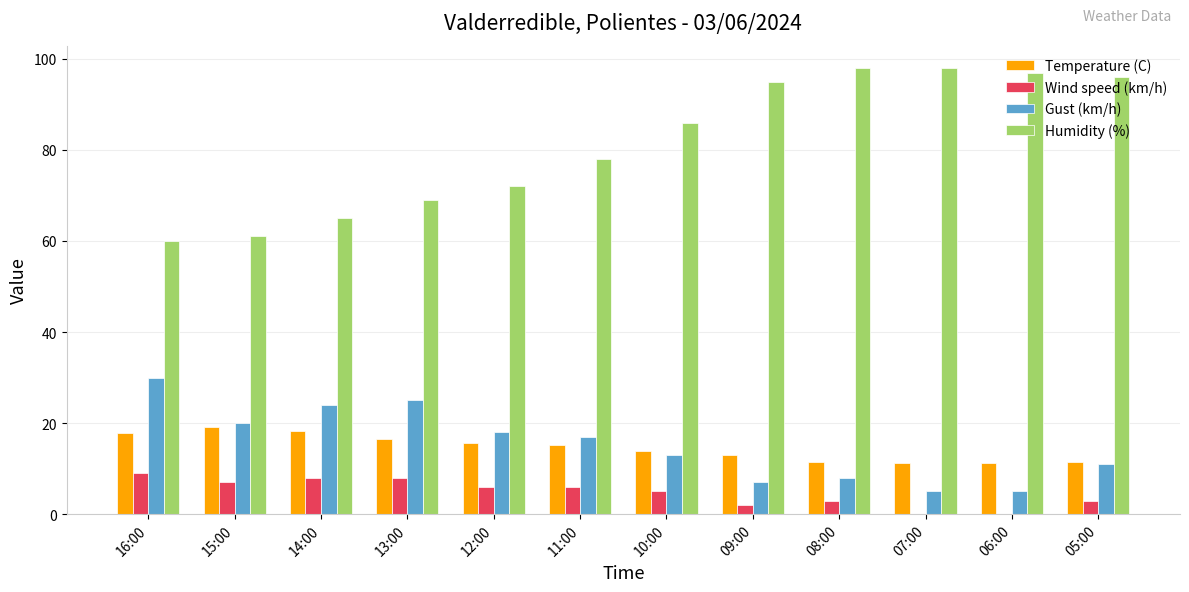

What is the highest value of the Gust (km/h) series?

30.0